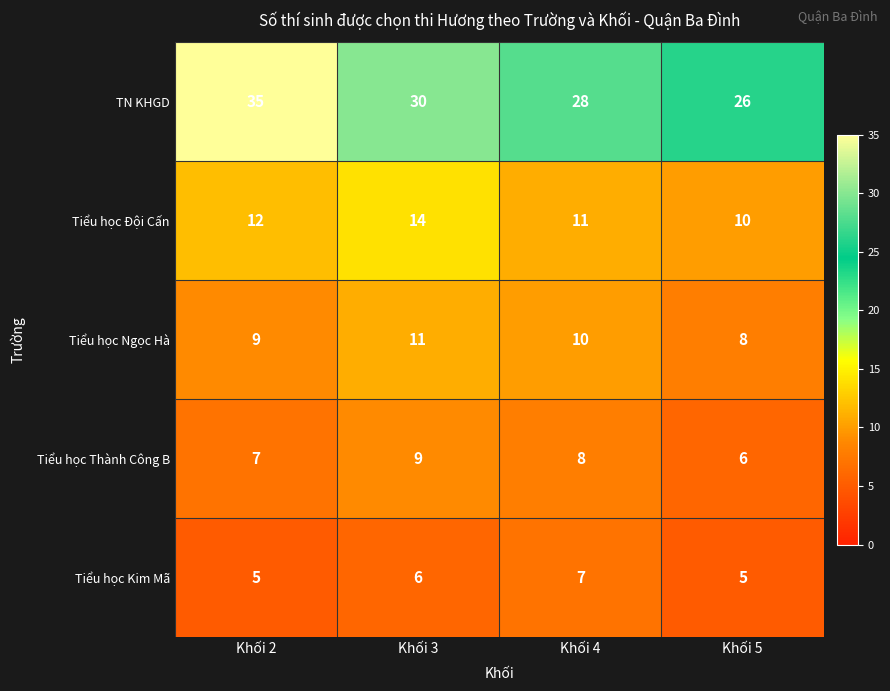

What is the highest value of the Tiểu học Thành Công B series?

9